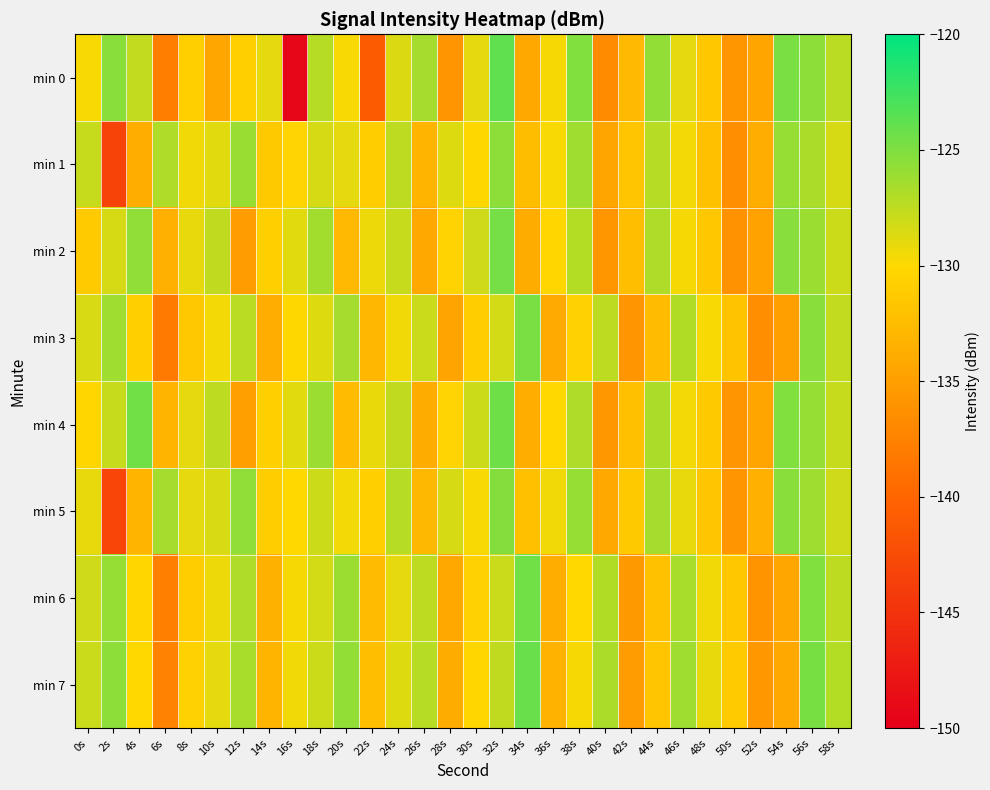

Reading left to right, extract all data points from this chart.

min 0: 0s=-129.8	2s=-125.4	4s=-127.7	6s=-137.8	8s=-130.9	10s=-134.3	12s=-130.9	14s=-129.0	16s=-149.4	18s=-127.2	20s=-129.8	22s=-141.0	24s=-128.6	26s=-126.5	28s=-135.9	30s=-129.0	32s=-123.8	34s=-134.2	36s=-129.7	38s=-125.1	40s=-136.7	42s=-132.7	44s=-125.9	46s=-129.0	48s=-131.5	50s=-135.8	52s=-134.5	54s=-124.9	56s=-125.5	58s=-127.3
min 1: 0s=-127.8	2s=-143.4	4s=-133.7	6s=-126.9	8s=-129.4	10s=-128.8	12s=-126.1	14s=-131.3	16s=-130.3	18s=-128.4	20s=-129.0	22s=-131.0	24s=-127.5	26s=-133.2	28s=-128.7	30s=-130.1	32s=-125.6	34s=-132.4	36s=-129.8	38s=-126.3	40s=-134.5	42s=-131.7	44s=-127.2	46s=-129.5	48s=-132.1	50s=-136.3	52s=-133.8	54s=-125.9	56s=-126.7	58s=-128.4
min 2: 0s=-131.2	2s=-128.4	4s=-125.7	6s=-133.5	8s=-129.1	10s=-127.6	12s=-135.2	14s=-130.8	16s=-128.9	18s=-126.4	20s=-132.7	22s=-129.3	24s=-127.8	26s=-134.1	28s=-130.5	30s=-128.2	32s=-124.6	34s=-133.9	36s=-130.2	38s=-127.1	40s=-135.8	42s=-132.3	44s=-126.9	46s=-129.7	48s=-131.5	50s=-136.1	52s=-134.7	54s=-125.3	56s=-126.1	58s=-128.0
min 3: 0s=-128.5	2s=-126.3	4s=-130.7	6s=-138.2	8s=-131.4	10s=-129.6	12s=-127.3	14s=-133.8	16s=-130.1	18s=-128.7	20s=-126.5	22s=-132.9	24s=-129.4	26s=-127.9	28s=-134.6	30s=-131.0	32s=-128.3	34s=-124.9	36s=-134.0	38s=-130.6	40s=-127.4	42s=-135.9	44s=-132.5	46s=-127.0	48s=-129.8	50s=-131.9	52s=-136.4	54s=-134.9	56s=-125.5	58s=-127.7
min 4: 0s=-130.3	2s=-127.8	4s=-124.5	6s=-133.1	8s=-129.0	10s=-127.4	12s=-135.0	14s=-130.7	16s=-128.8	18s=-126.2	20s=-132.5	22s=-129.2	24s=-127.6	26s=-133.9	28s=-130.4	30s=-128.0	32s=-124.4	34s=-133.7	36s=-130.0	38s=-126.9	40s=-135.6	42s=-132.1	44s=-126.7	46s=-129.5	48s=-131.3	50s=-135.9	52s=-134.5	54s=-125.1	56s=-125.9	58s=-127.8
min 5: 0s=-129.1	2s=-143.0	4s=-133.2	6s=-126.5	8s=-129.0	10s=-128.5	12s=-125.7	14s=-131.0	16s=-130.0	18s=-128.0	20s=-129.5	22s=-130.8	24s=-127.2	26s=-132.8	28s=-128.4	30s=-129.8	32s=-125.2	34s=-132.1	36s=-129.4	38s=-125.9	40s=-134.1	42s=-131.3	44s=-126.5	46s=-129.1	48s=-131.7	50s=-135.9	52s=-133.5	54s=-125.5	56s=-126.3	58s=-128.1
min 6: 0s=-128.2	2s=-125.9	4s=-130.3	6s=-137.8	8s=-130.9	10s=-129.3	12s=-126.9	14s=-133.4	16s=-129.7	18s=-128.3	20s=-126.1	22s=-132.5	24s=-129.0	26s=-127.5	28s=-134.2	30s=-130.6	32s=-127.9	34s=-124.5	36s=-133.6	38s=-130.0	40s=-127.0	42s=-135.5	44s=-132.0	46s=-126.6	48s=-129.4	50s=-131.5	52s=-136.0	54s=-134.4	56s=-125.1	58s=-127.4
min 7: 0s=-127.9	2s=-125.6	4s=-130.0	6s=-137.5	8s=-130.6	10s=-129.0	12s=-126.6	14s=-133.1	16s=-129.4	18s=-128.0	20s=-125.8	22s=-132.2	24s=-128.7	26s=-127.2	28s=-133.9	30s=-130.3	32s=-127.6	34s=-124.2	36s=-133.3	38s=-129.7	40s=-126.7	42s=-135.2	44s=-131.7	46s=-126.3	48s=-129.1	50s=-131.2	52s=-135.7	54s=-134.1	56s=-124.8	58s=-127.1